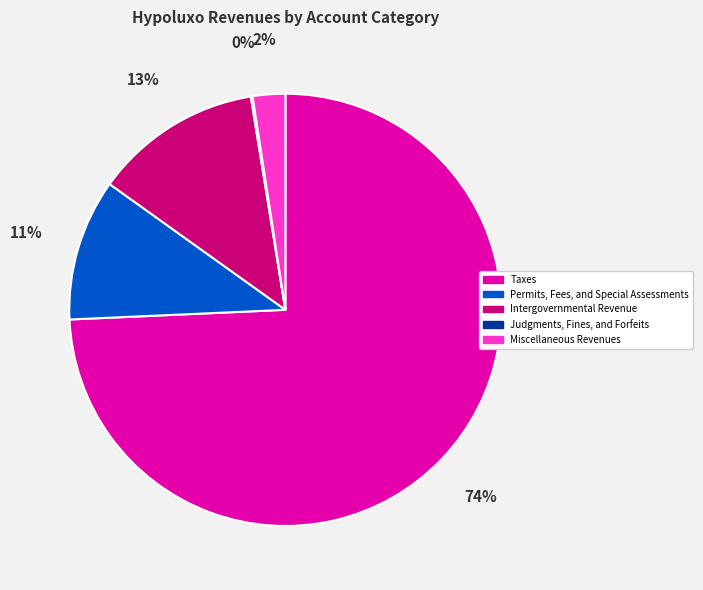

Do Permits, Fees, and Special Assessments and Taxes together represent more than half of the pie?

Yes